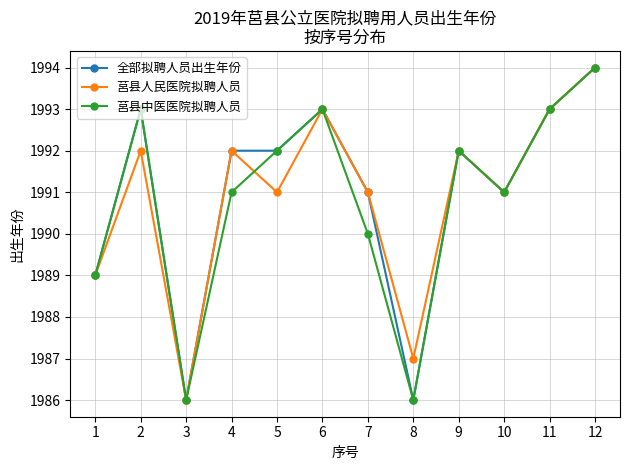

The value of 全部拟聘人员出生年份 at 12 is 1994. True or false?

True